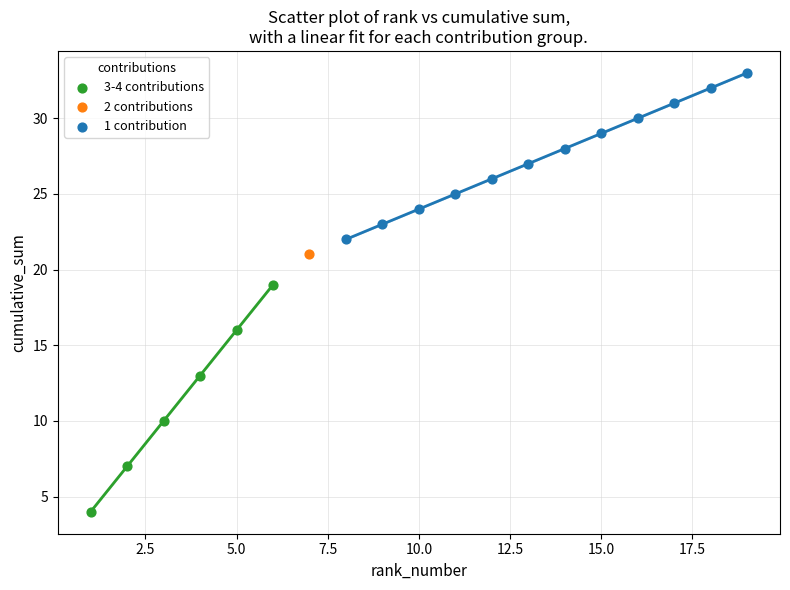

What are all the series names shown in the legend?

3-4 contributions, 2 contributions, 1 contribution